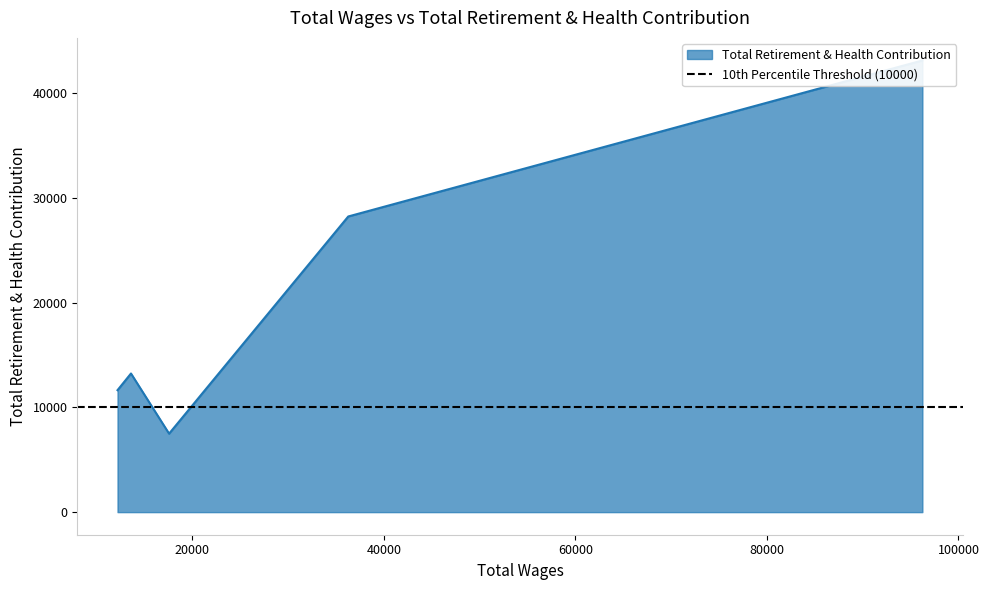

Which category has the lowest value across all series?

17583